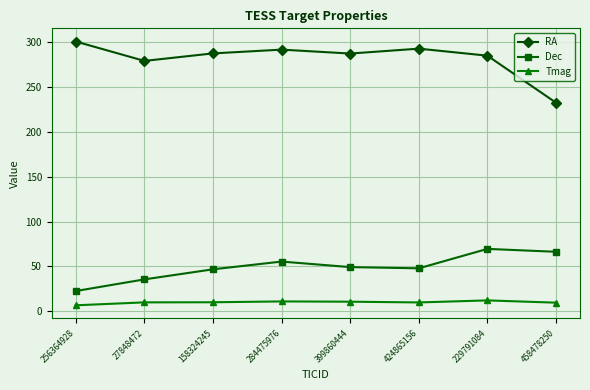

What is the sum of the Tmag values at 229791084 and 399860444?

23.1